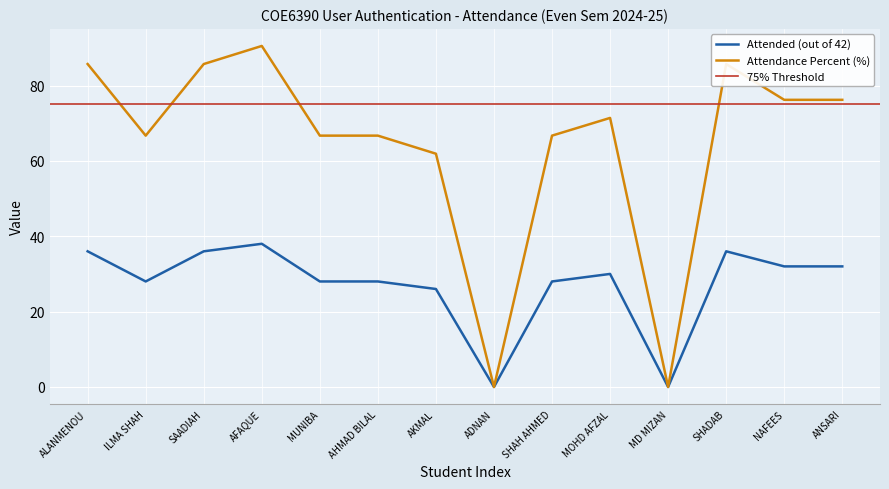

Which has a higher value, ALANMENOU or ADNAN?

ALANMENOU